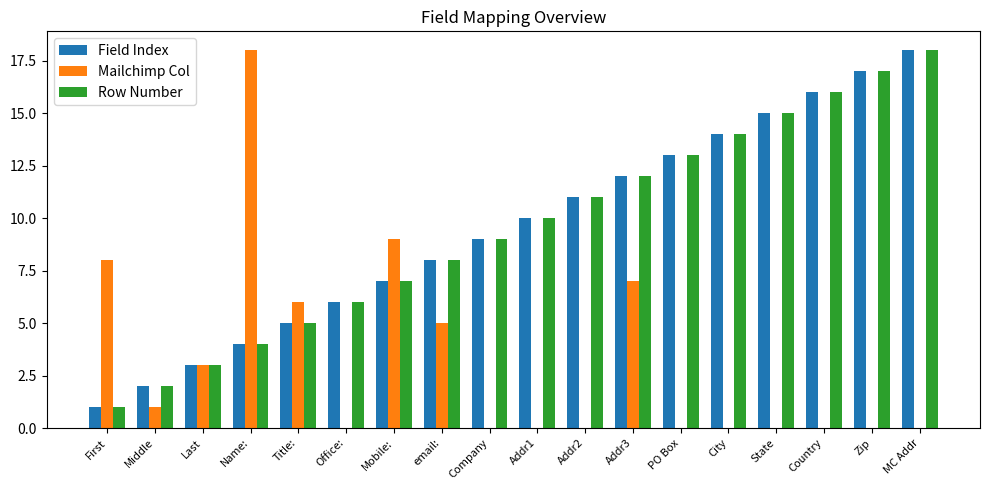

What is the average value of the Row Number series?

10